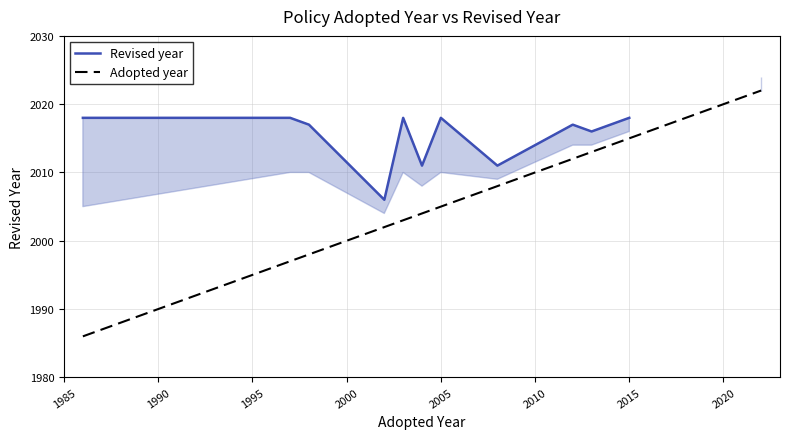

The value of Adopted year at 2005 is 2005. True or false?

True